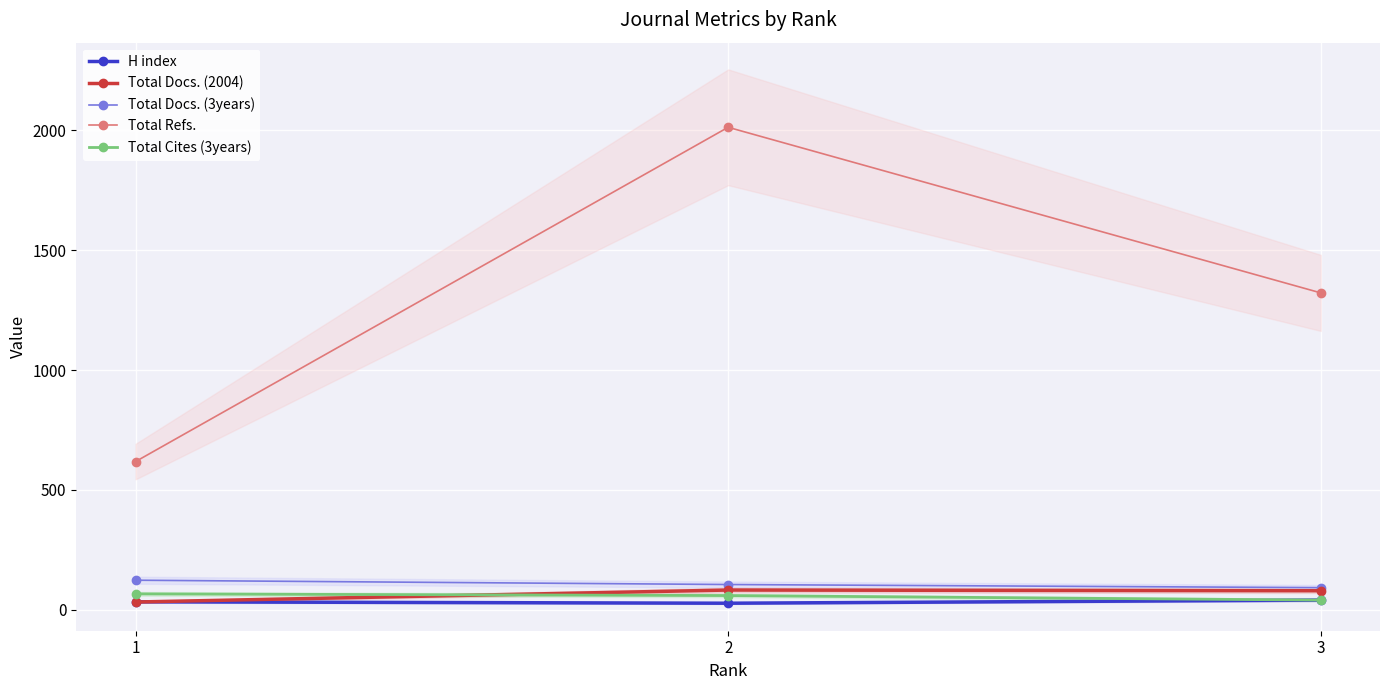

Rank the series at 2 from lowest to highest value.

H index, Total Cites (3years), Total Docs. (2004), Total Docs. (3years), Total Refs.